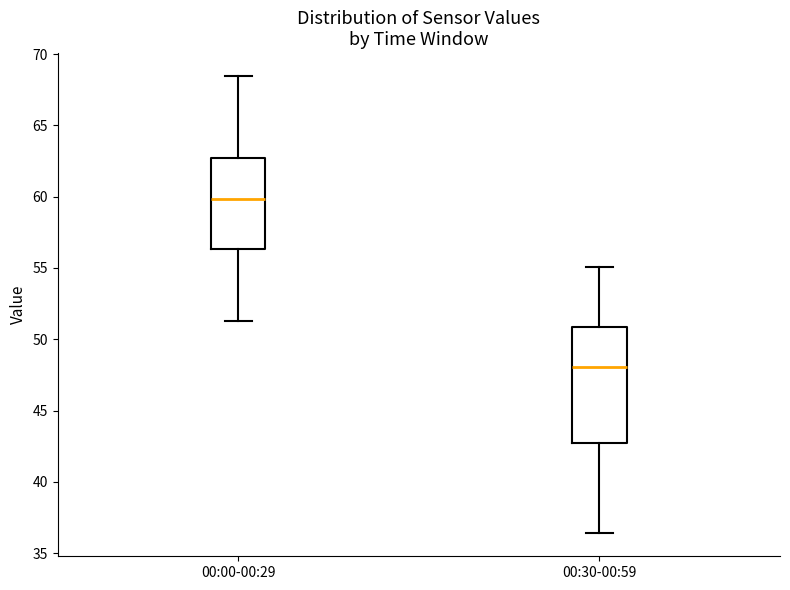

Which box is the tallest, from its lower edge to its upper edge?

00:30-00:59